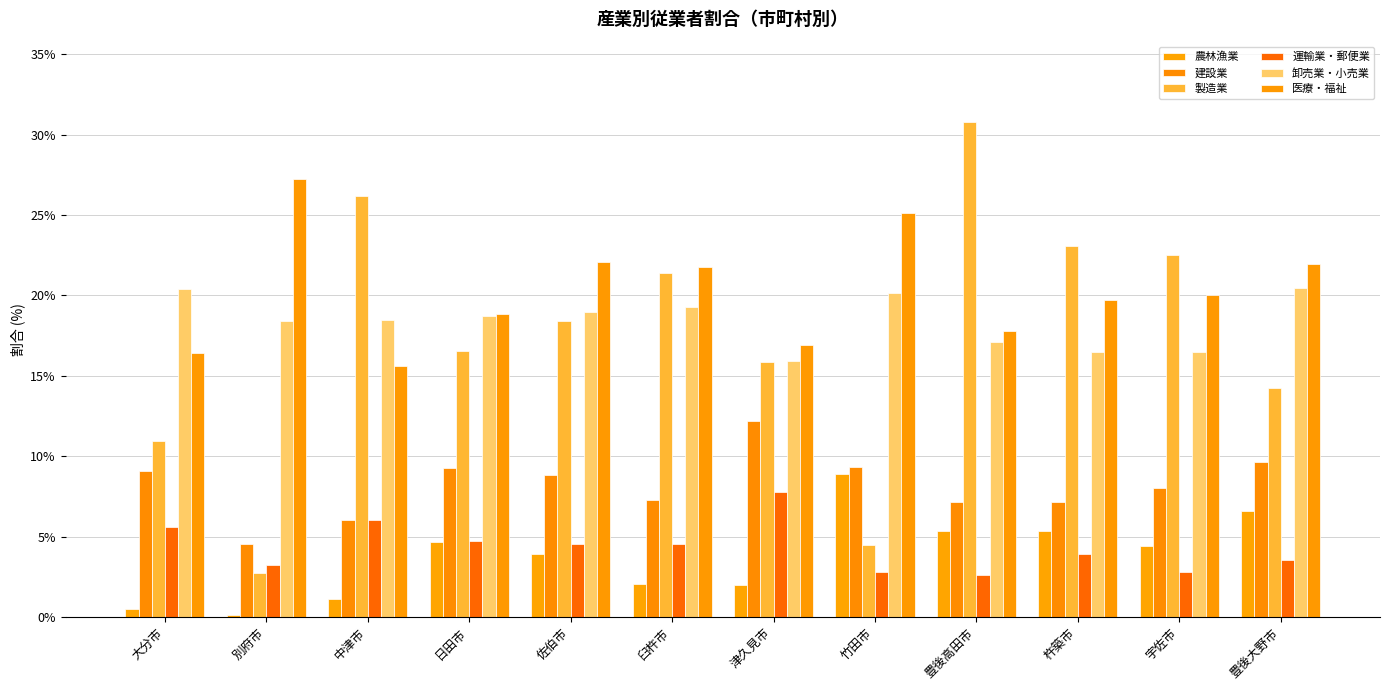

Which series has the widest spread of values?

製造業